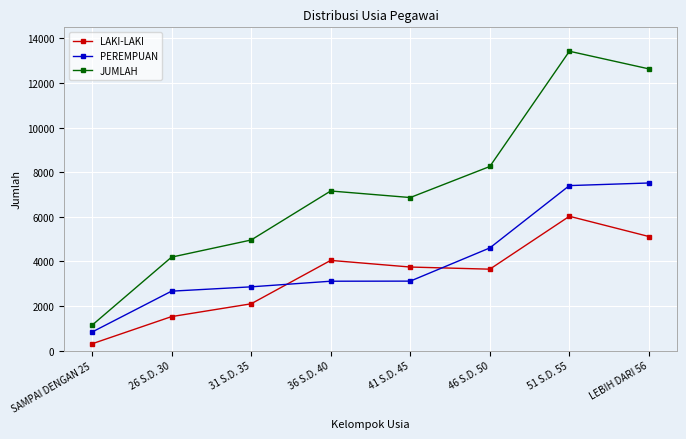

Does the chart have visible grid lines?

Yes